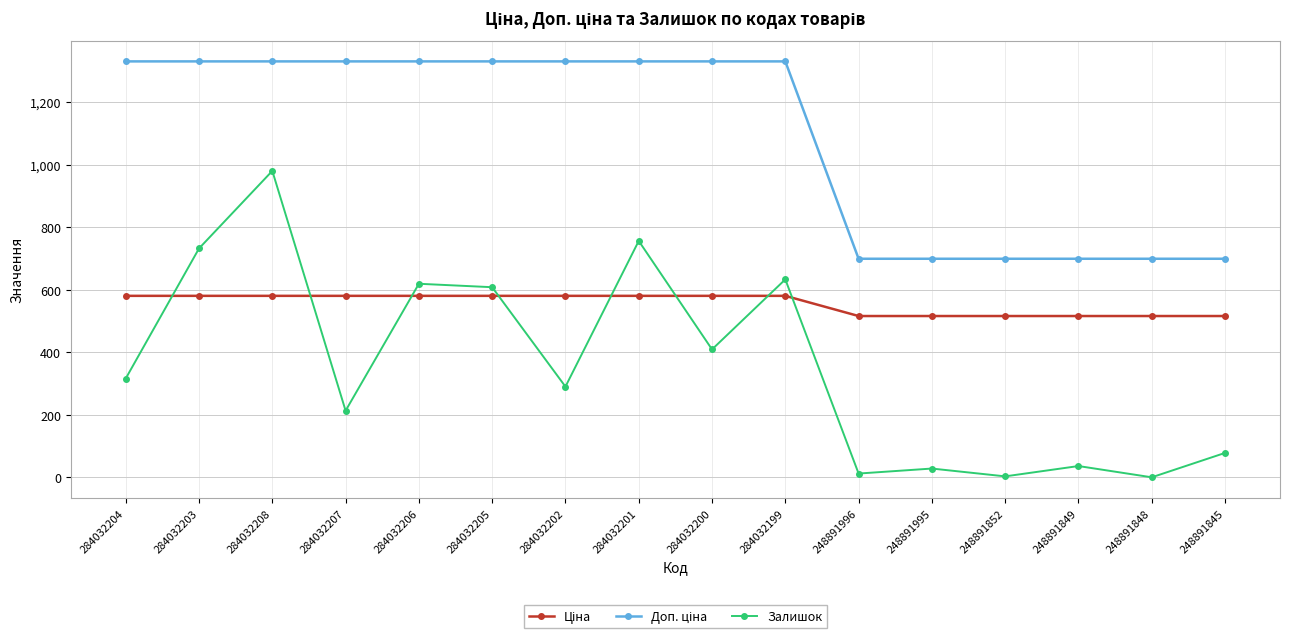

What is the difference between the second highest and second lowest values in the Залишок series?

753.0